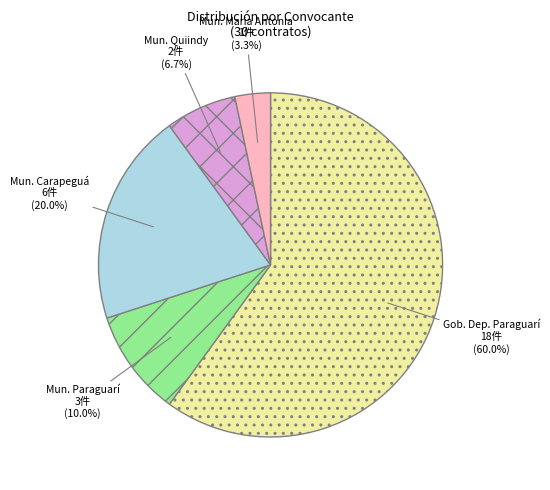

To the nearest percent, what is the difference between the largest and smallest slice percentages?

57%